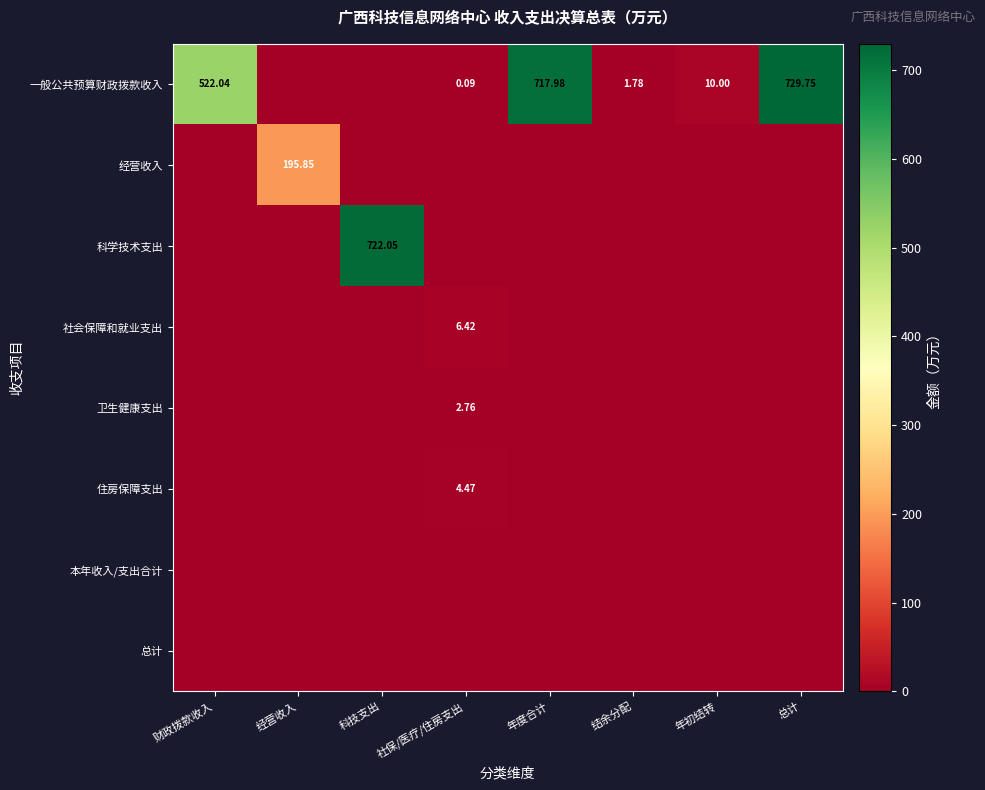

Is the value of 经营收入 at 经营收入 greater than the value of 一般公共预算财政拨款收入 at 总计?

No